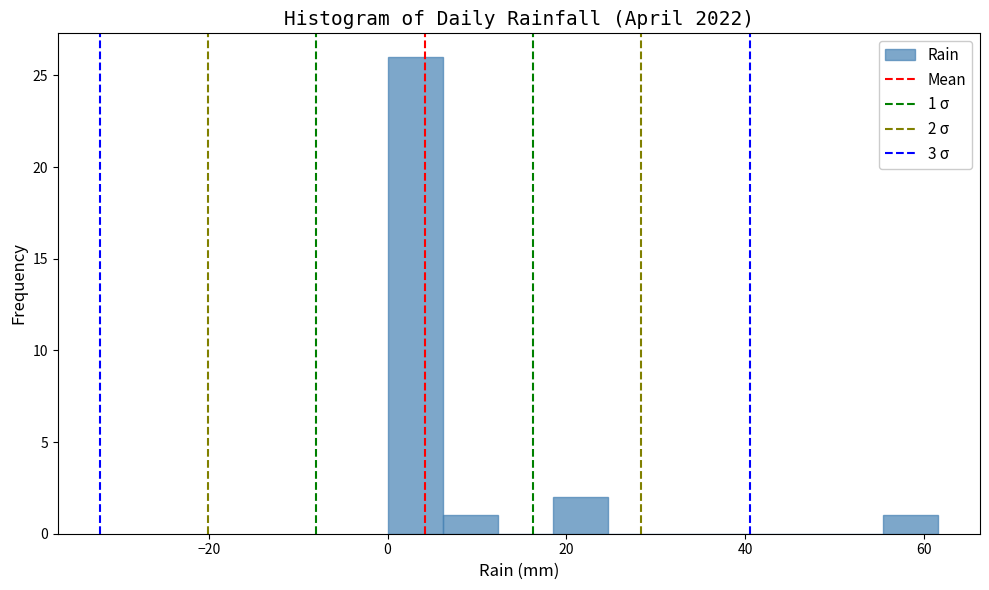

Read against the x-axis, roughly where is the centre of the tallest bar?

4